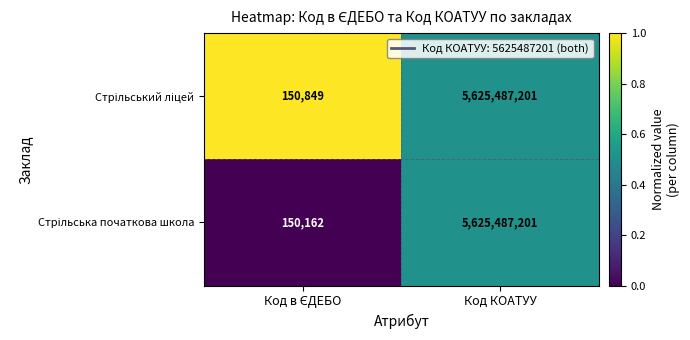

At which category is the sum across all series the highest?

Код КОАТУУ